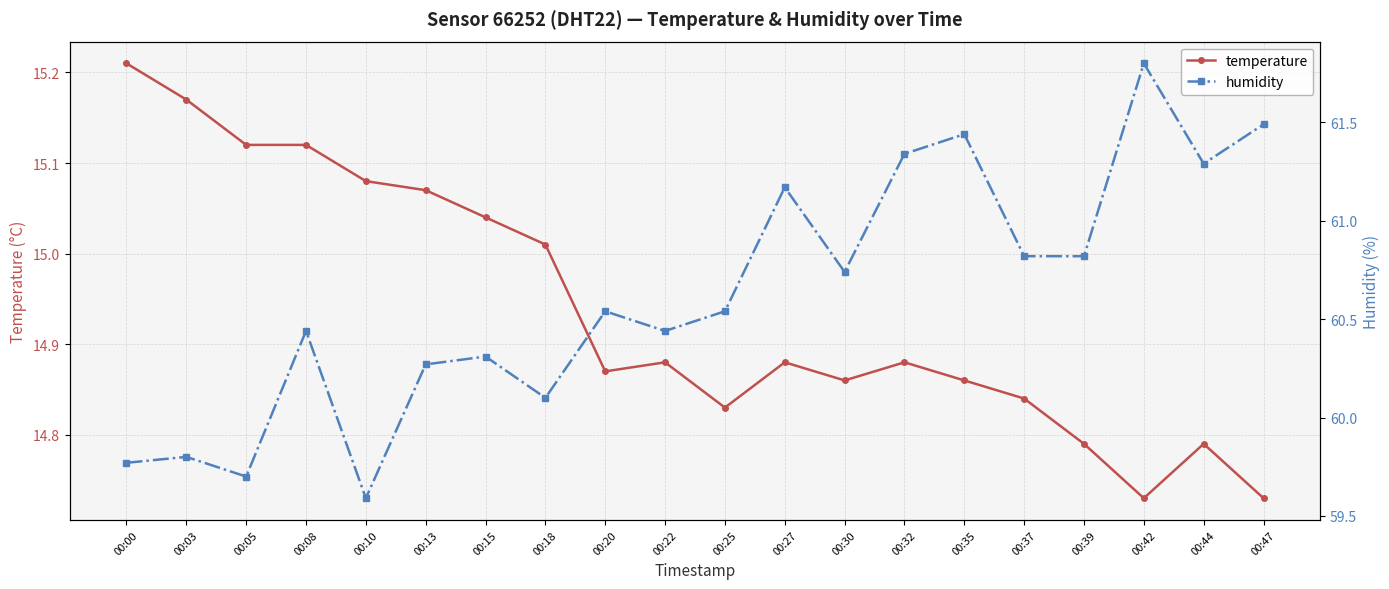

What is the value of the temperature point at the 10th from the left?

14.9